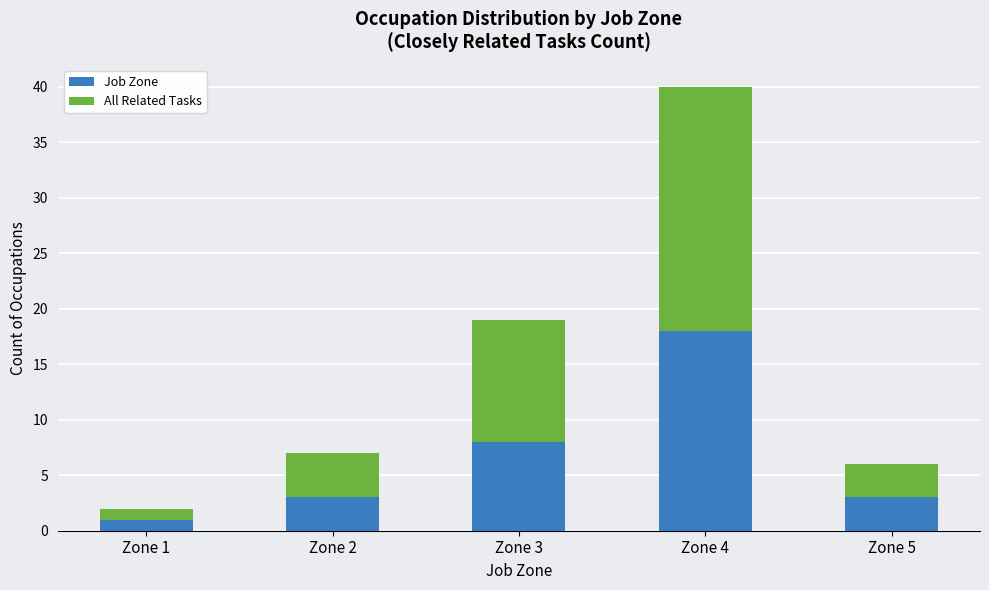

Is it true that Job Zone equals 18 at Zone 4?

True